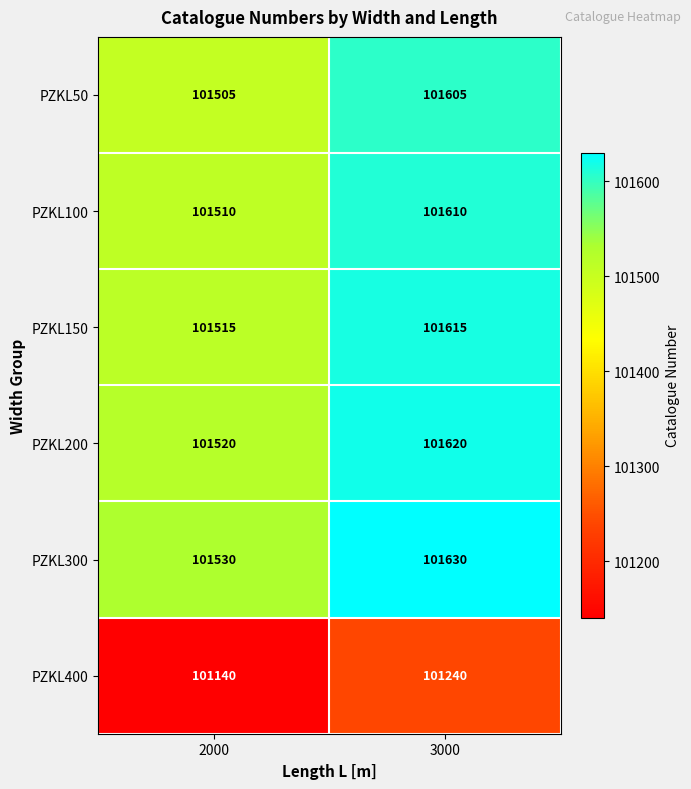

Reading left to right, extract all data points from this chart.

PZKL50: 2000=101505	3000=101605
PZKL100: 2000=101510	3000=101610
PZKL150: 2000=101515	3000=101615
PZKL200: 2000=101520	3000=101620
PZKL300: 2000=101530	3000=101630
PZKL400: 2000=101140	3000=101240